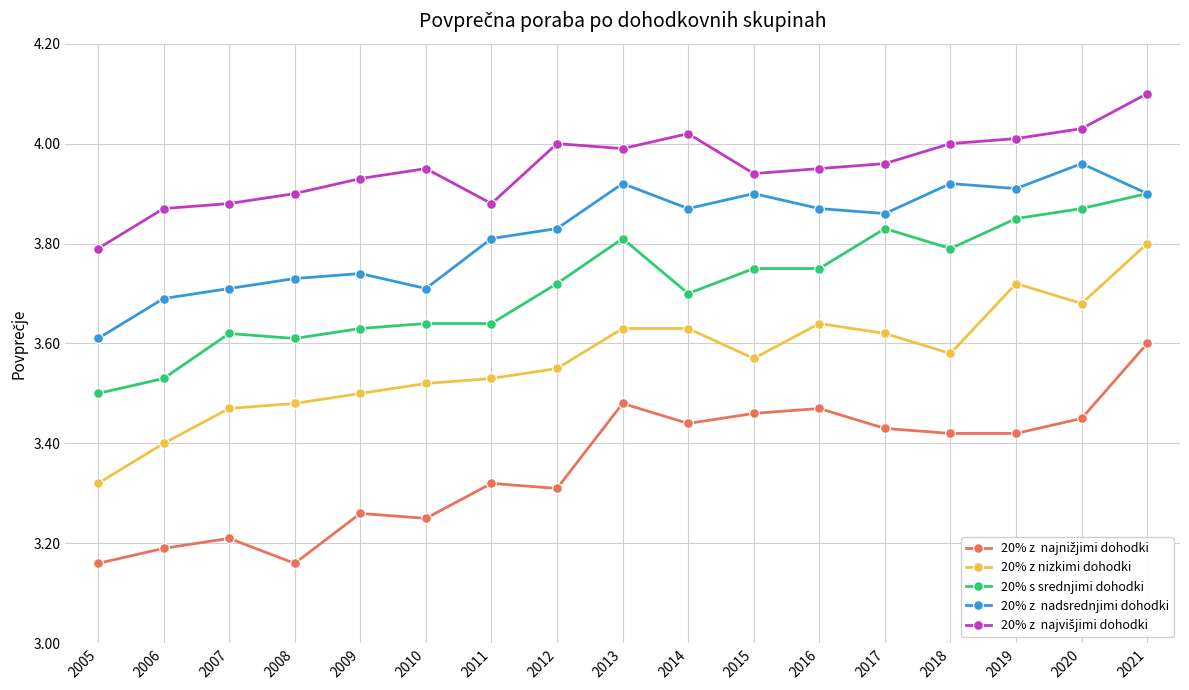

Which label corresponds to the largest value in the chart?

2021